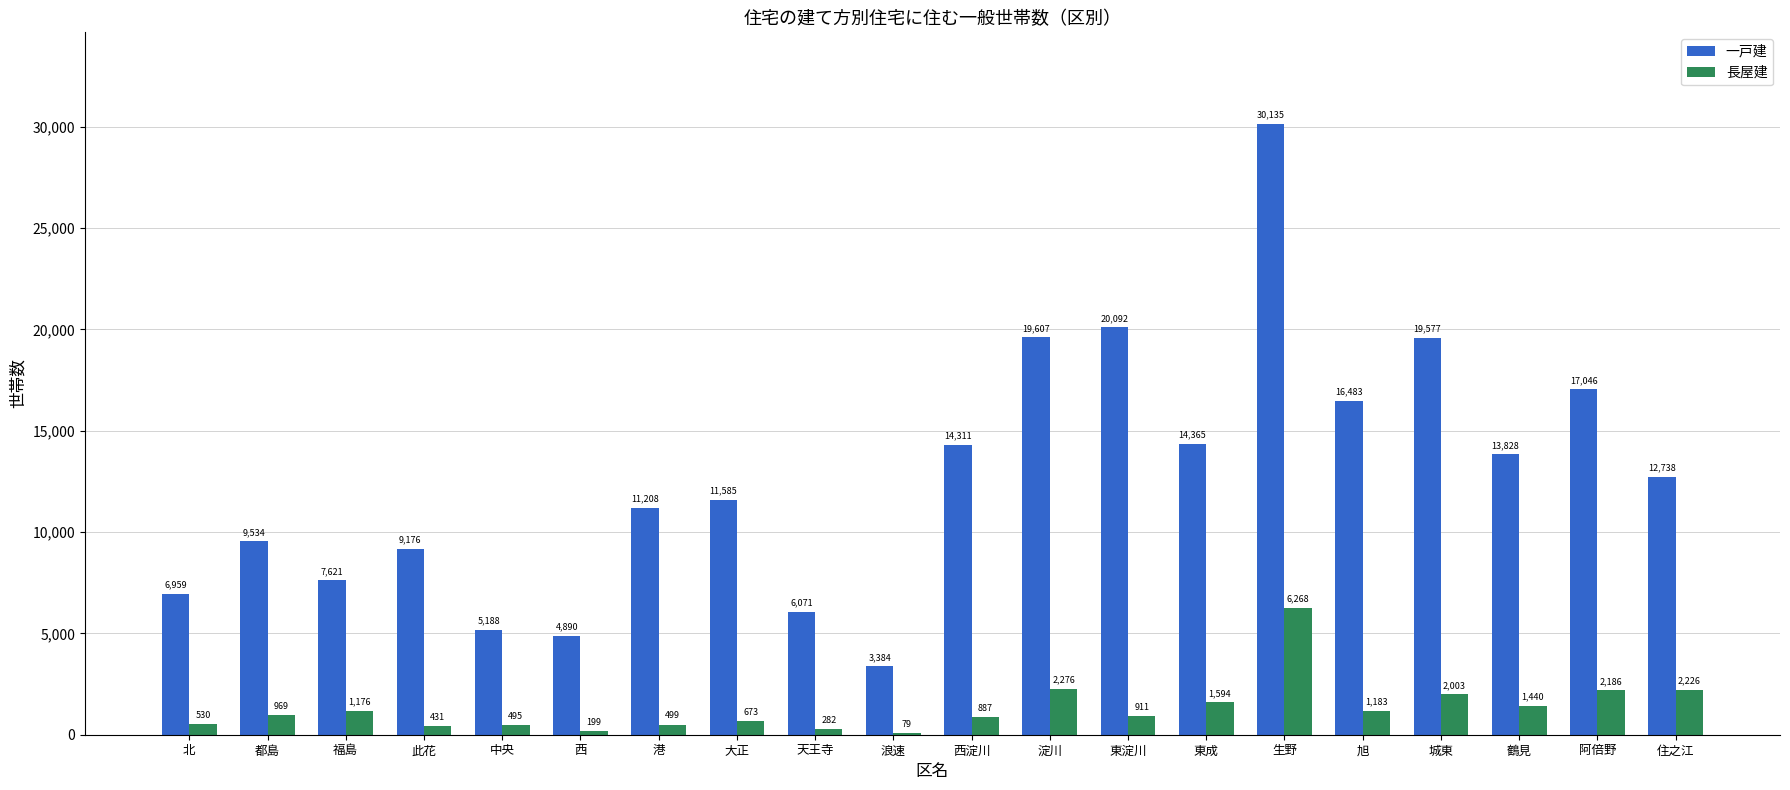

Reading left to right, transcribe all the data shown in this chart.

一戸建: 6959	9534	7621	9176	5188	4890	11208	11585	6071	3384	14311	19607	20092	14365	30135	16483	19577	13828	17046	12738
長屋建: 530	969	1176	431	495	199	499	673	282	79	887	2276	911	1594	6268	1183	2003	1440	2186	2226